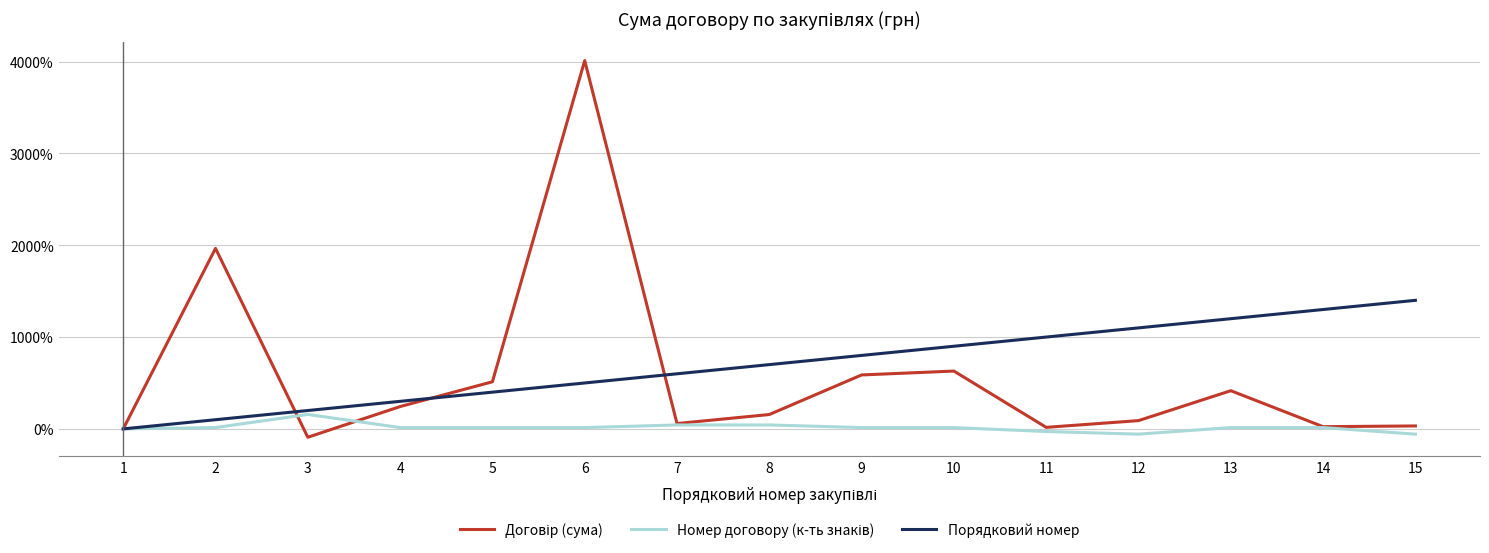

What is the minimum value shown in the chart?

-91.1